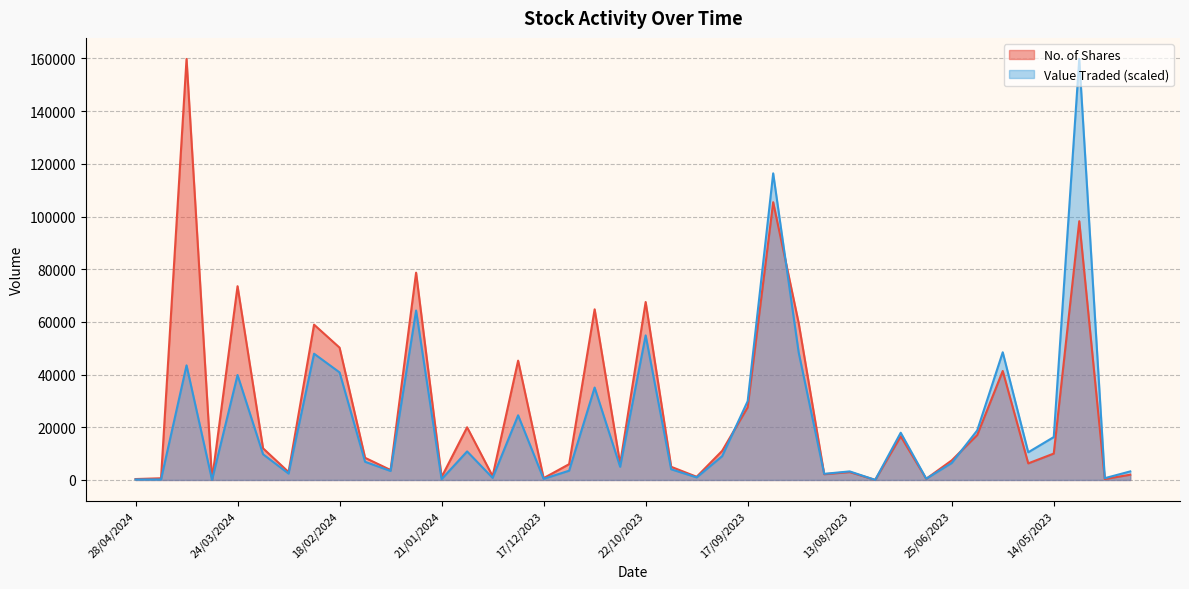

What is the approximate value of Value Traded at 23/07/2023?

17934.0